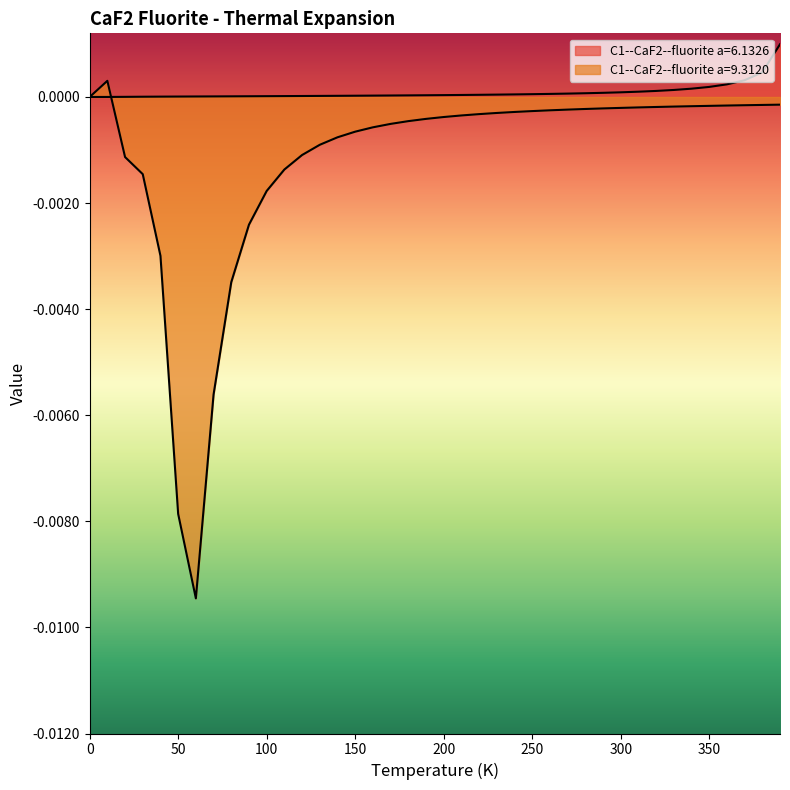

What position from the right is 230.0?

17